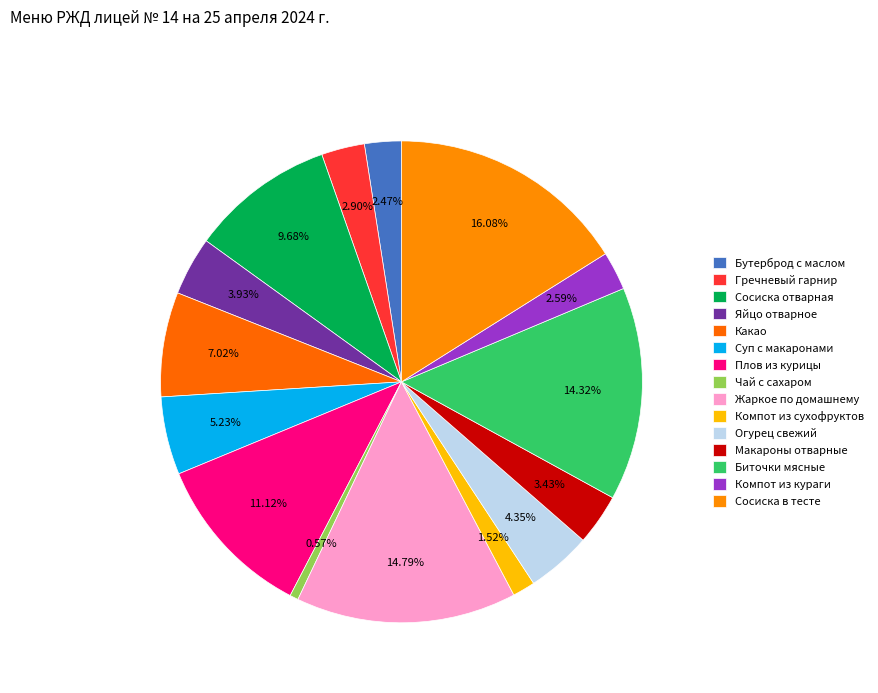

To the nearest percent, what percentage of the pie is Огурец свежий?

4%